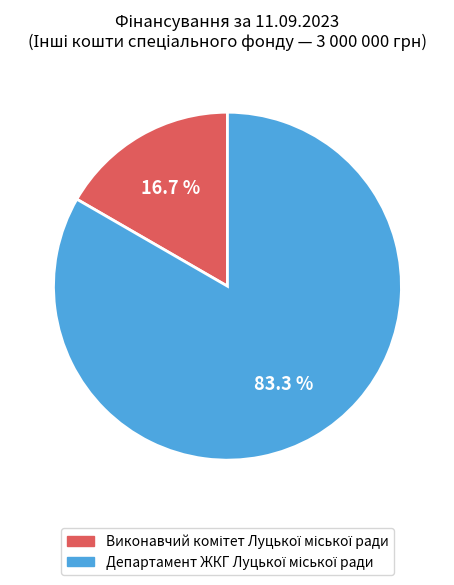

To the nearest percent, what is the difference between the largest and smallest slice percentages?

67%